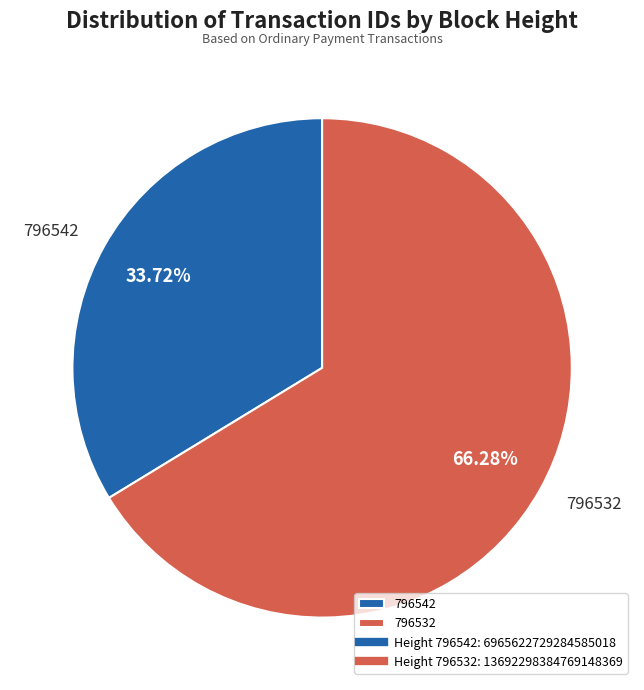

Count the number of slices in the pie.

2